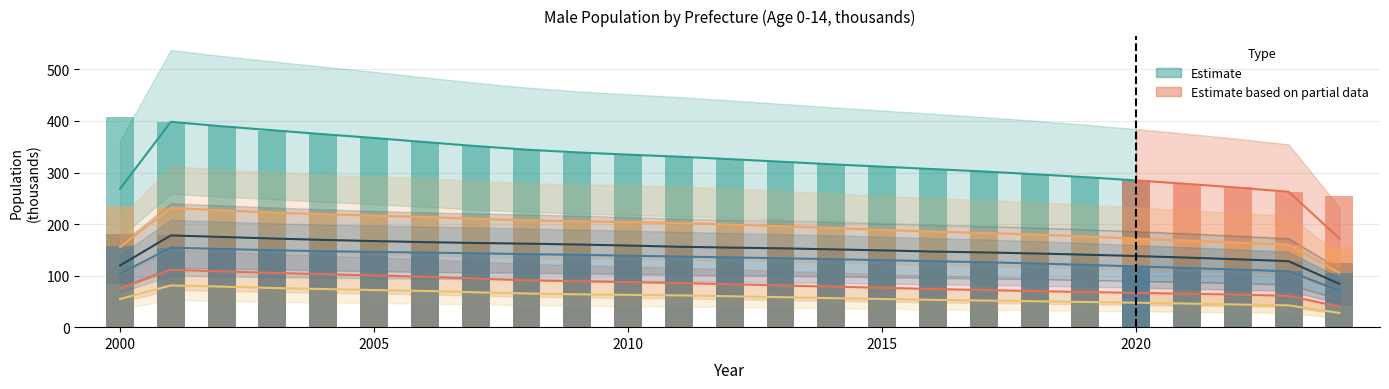

At how many categories does at least one series exceed 302?

17